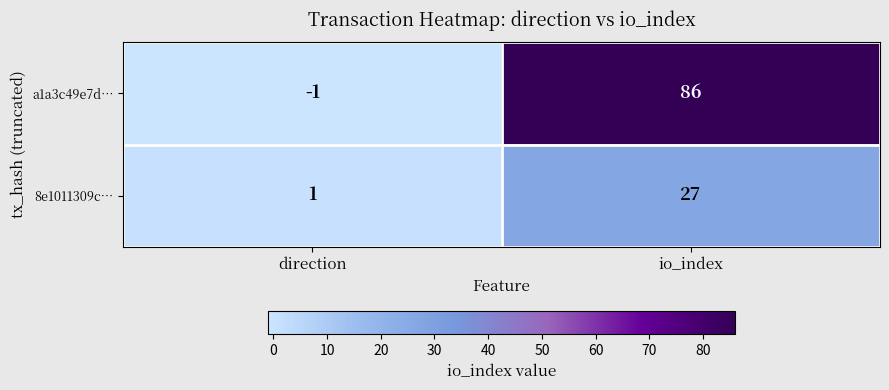

Between direction and io_index, which series saw the biggest shift?

a1a3c49e7d…